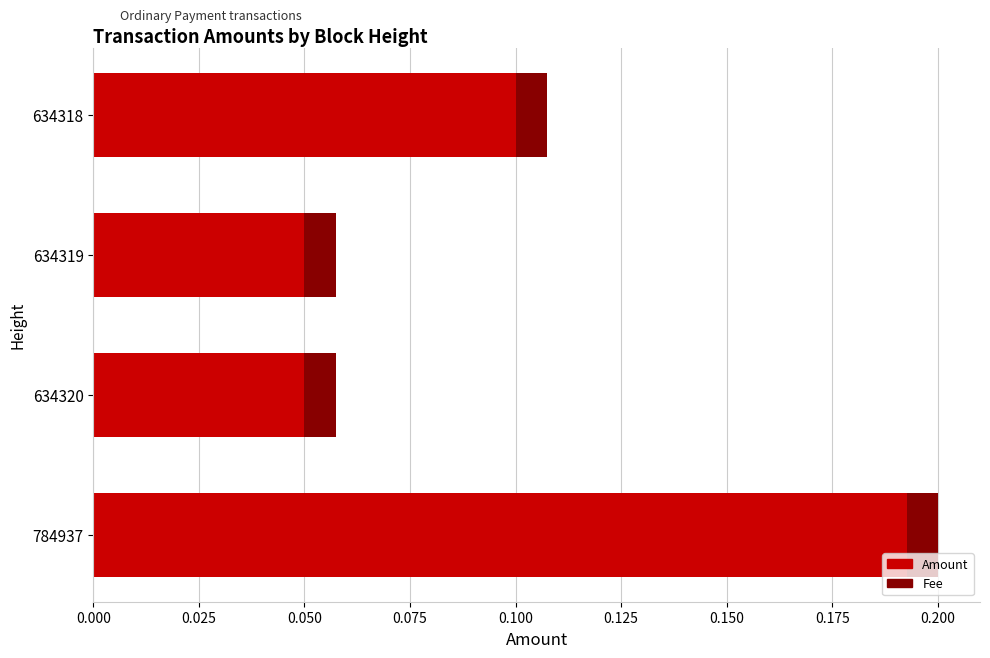

At which category is the sum across all series the highest?

784937